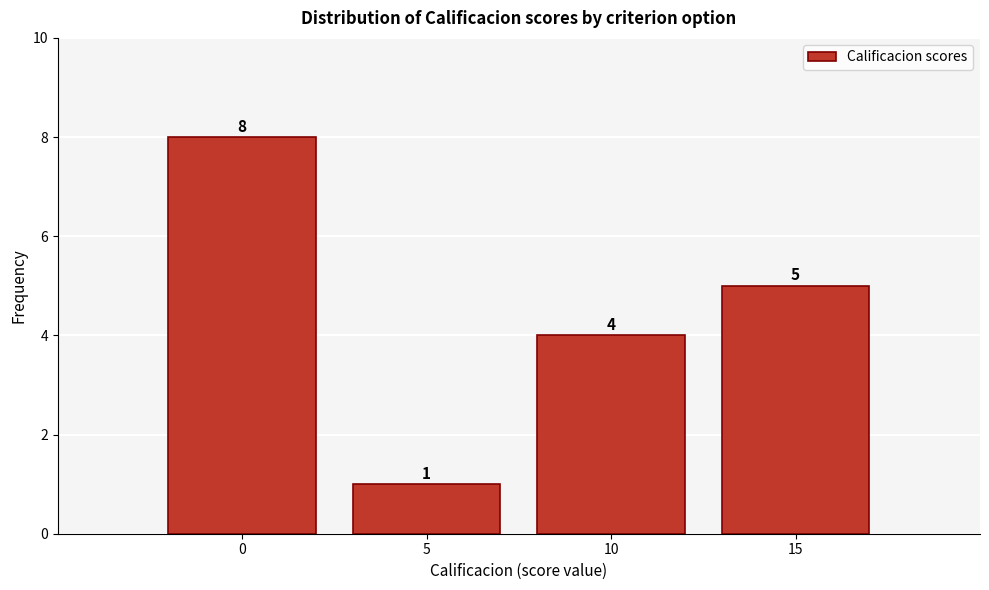

Which range on the x-axis has the tallest bar?

-2.5 to 2.5